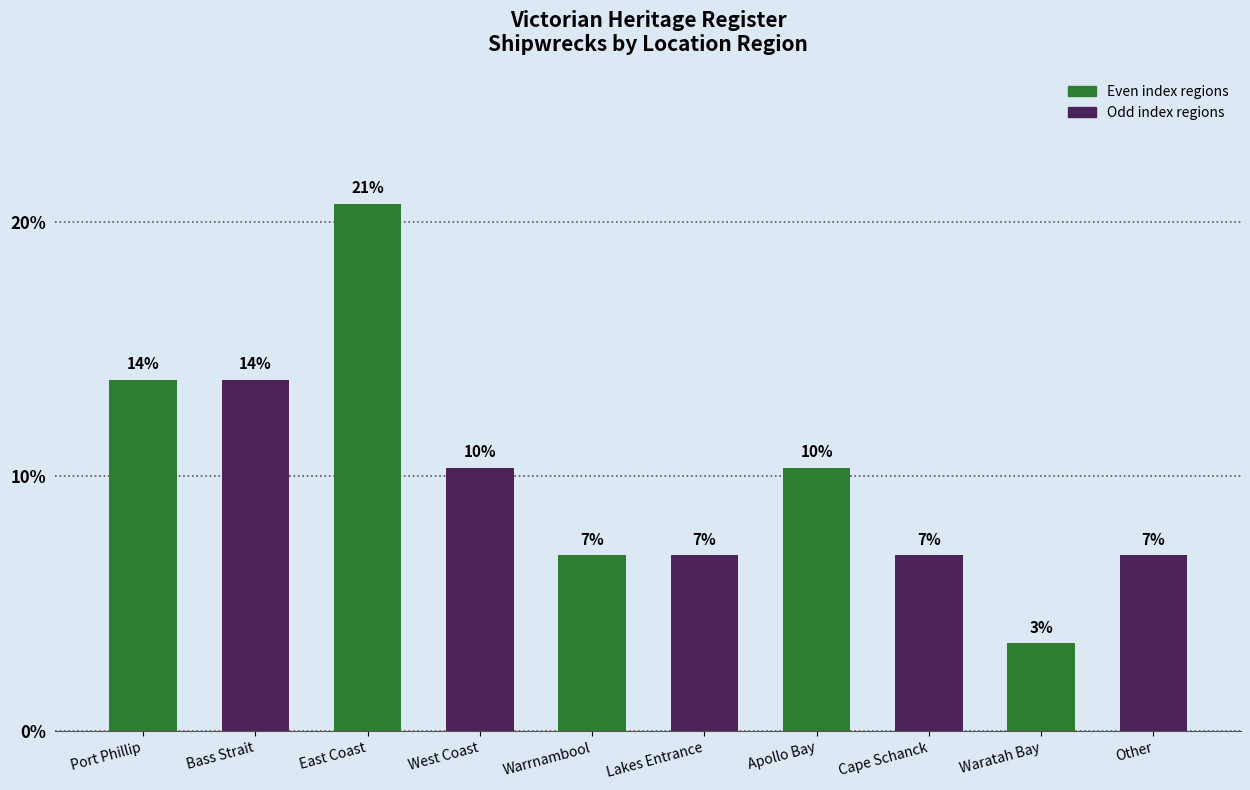

List the labels in order of value, smallest first.

Waratah Bay, Warrnambool, Lakes Entrance, Cape Schanck, Other, West Coast, Apollo Bay, Port Phillip, Bass Strait, East Coast